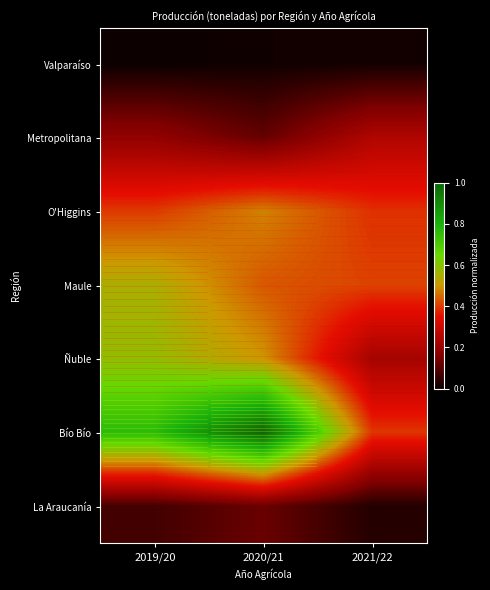

Reading left to right, transcribe all the data shown in this chart.

Valparaíso: 2019/20=0.0	2020/21=0.0	2021/22=0.0
Metropolitana: 2019/20=0.2	2020/21=0.1	2021/22=0.2
O'Higgins: 2019/20=0.4	2020/21=0.5	2021/22=0.4
Maule: 2019/20=0.5	2020/21=0.4	2021/22=0.4
Ñuble: 2019/20=0.6	2020/21=0.5	2021/22=0.2
Bío Bío: 2019/20=0.8	2020/21=1.0	2021/22=0.4
La Araucanía: 2019/20=0.1	2020/21=0.1	2021/22=0.0